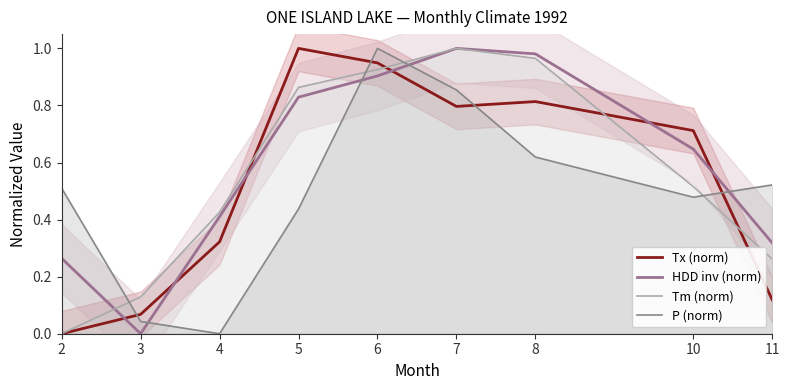

Which category has the lowest value in the Tm (norm) series?

2